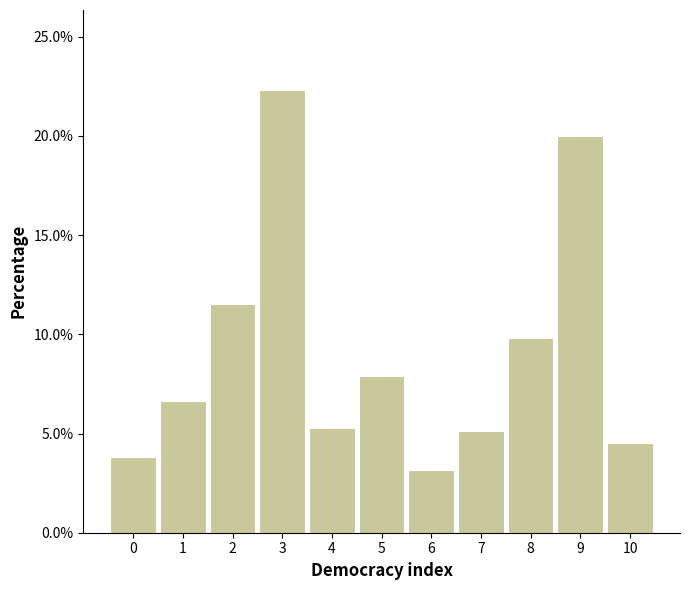

Reading left to right, what are all the values shown in this chart?

3.8	6.7	11.5	22.3	5.3	7.9	3.2	5.1	9.8	20.0	4.5